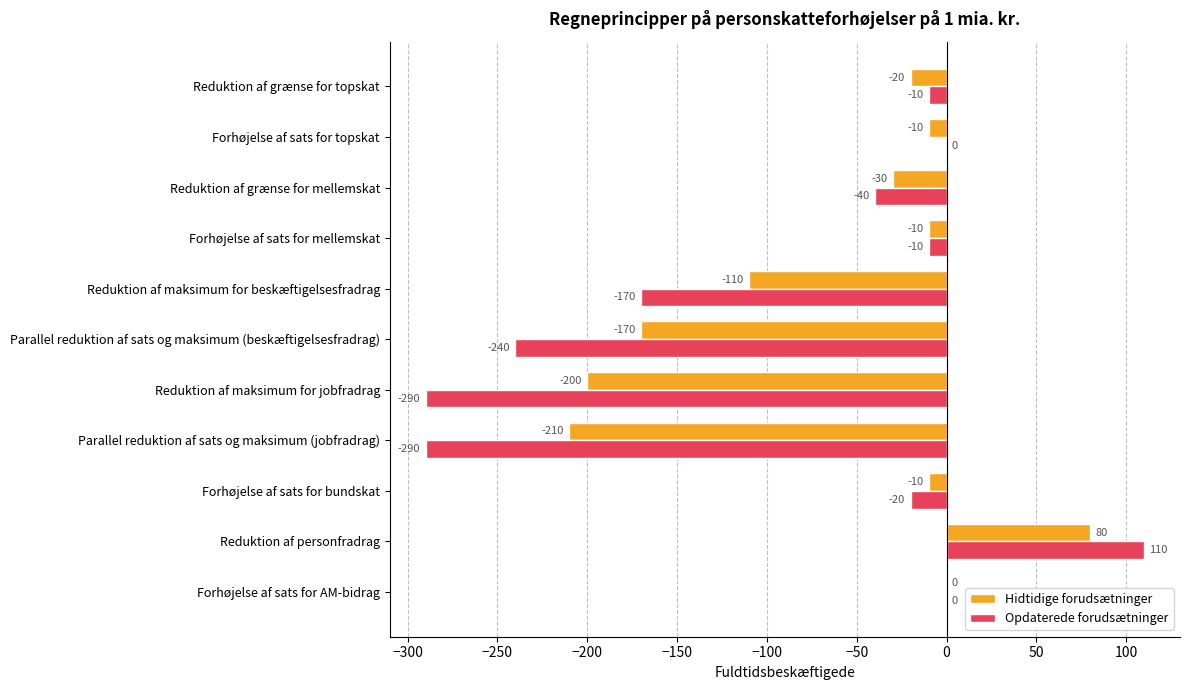

At which category does the chart reach its peak across all series?

Reduktion af personfradrag